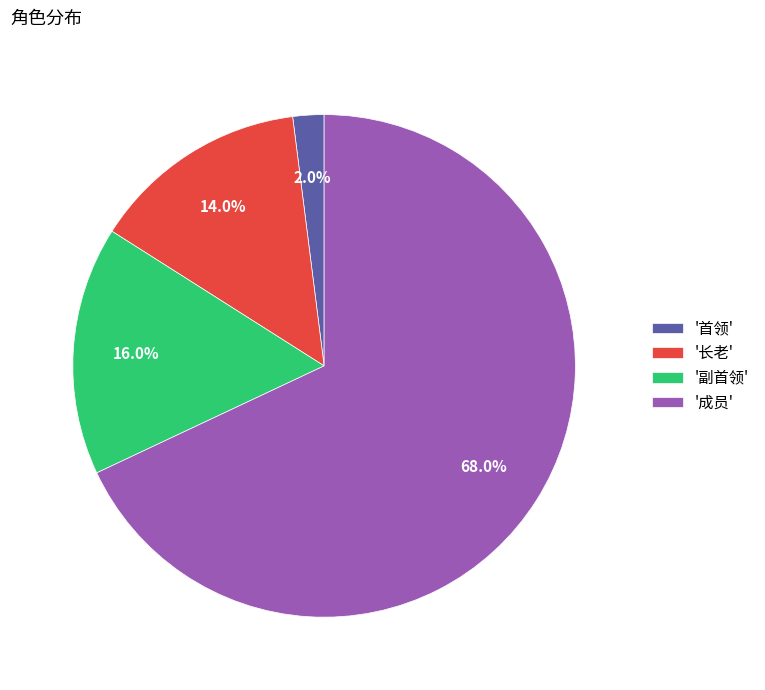

Which category accounts for the majority?

'成员'